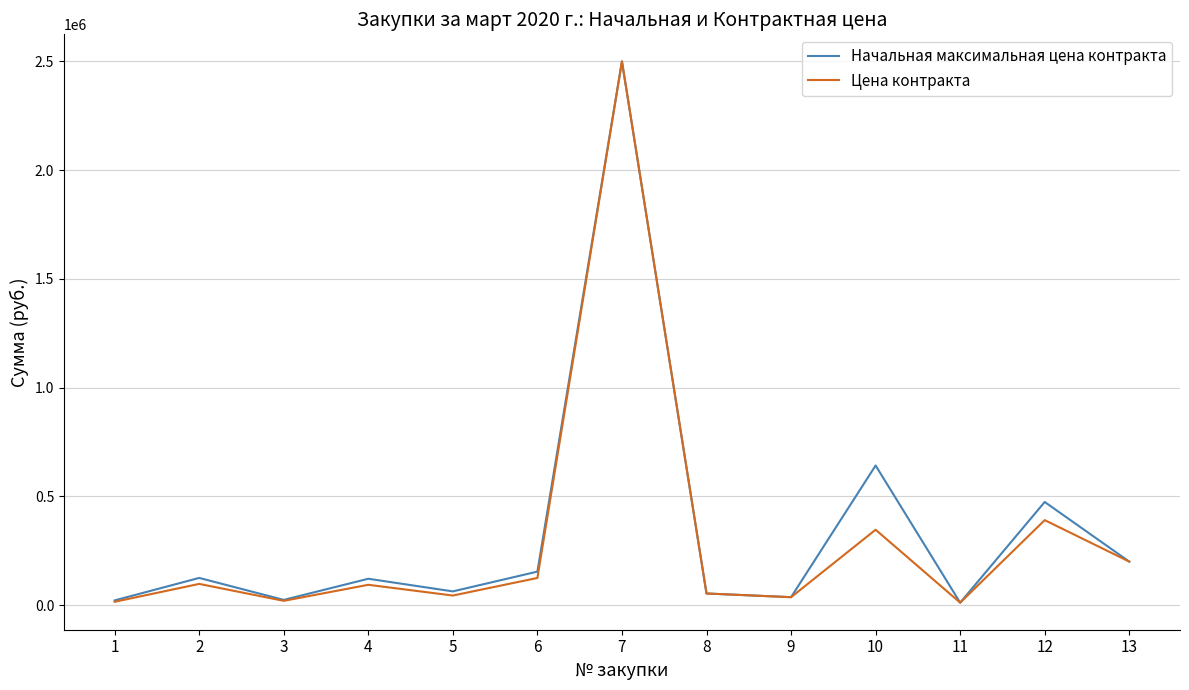

What is the spread (max minus min) of values at 2?

27495.6